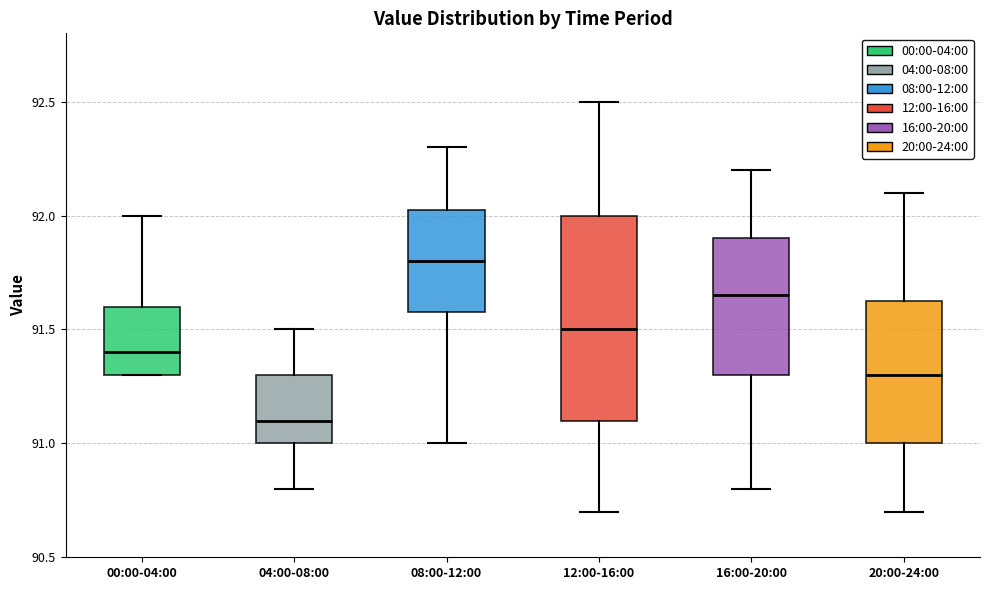

Reading left to right, read every box against the y-axis: the position of its median line, the range the box covers, and the ends of its whiskers. The values are not printed on the chart, so give them approximately, as read against the axis.

00:00-04:00: median 91.40, box 91.30 to 91.60, whiskers 91.30 to 92.00
04:00-08:00: median 91.10, box 91.00 to 91.30, whiskers 90.80 to 91.50
08:00-12:00: median 91.80, box 91.60 to 92.05, whiskers 91.00 to 92.30
12:00-16:00: median 91.50, box 91.10 to 92.00, whiskers 90.70 to 92.50
16:00-20:00: median 91.65, box 91.30 to 91.90, whiskers 90.80 to 92.20
20:00-24:00: median 91.30, box 91.00 to 91.65, whiskers 90.70 to 92.10